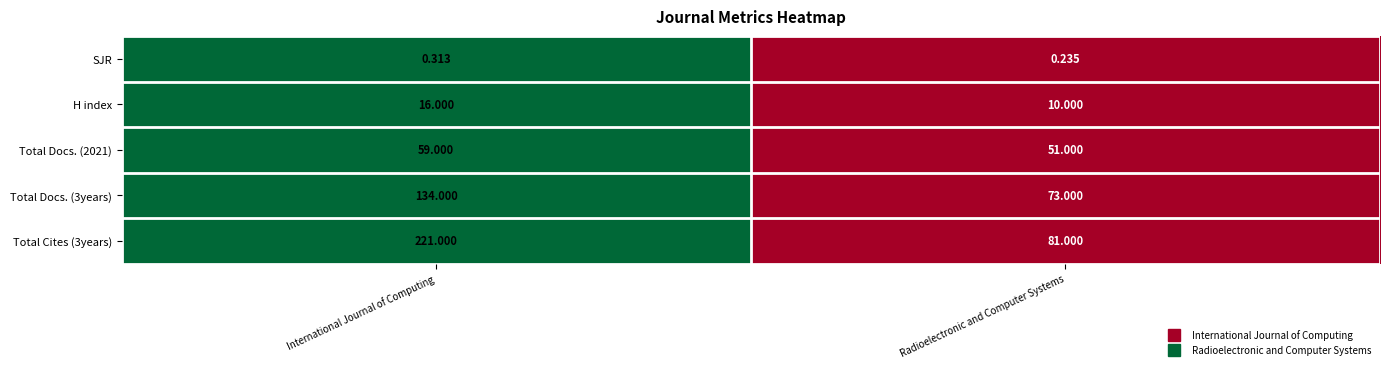

Which category has the highest value in the Total Docs. (3years) series?

International Journal of Computing